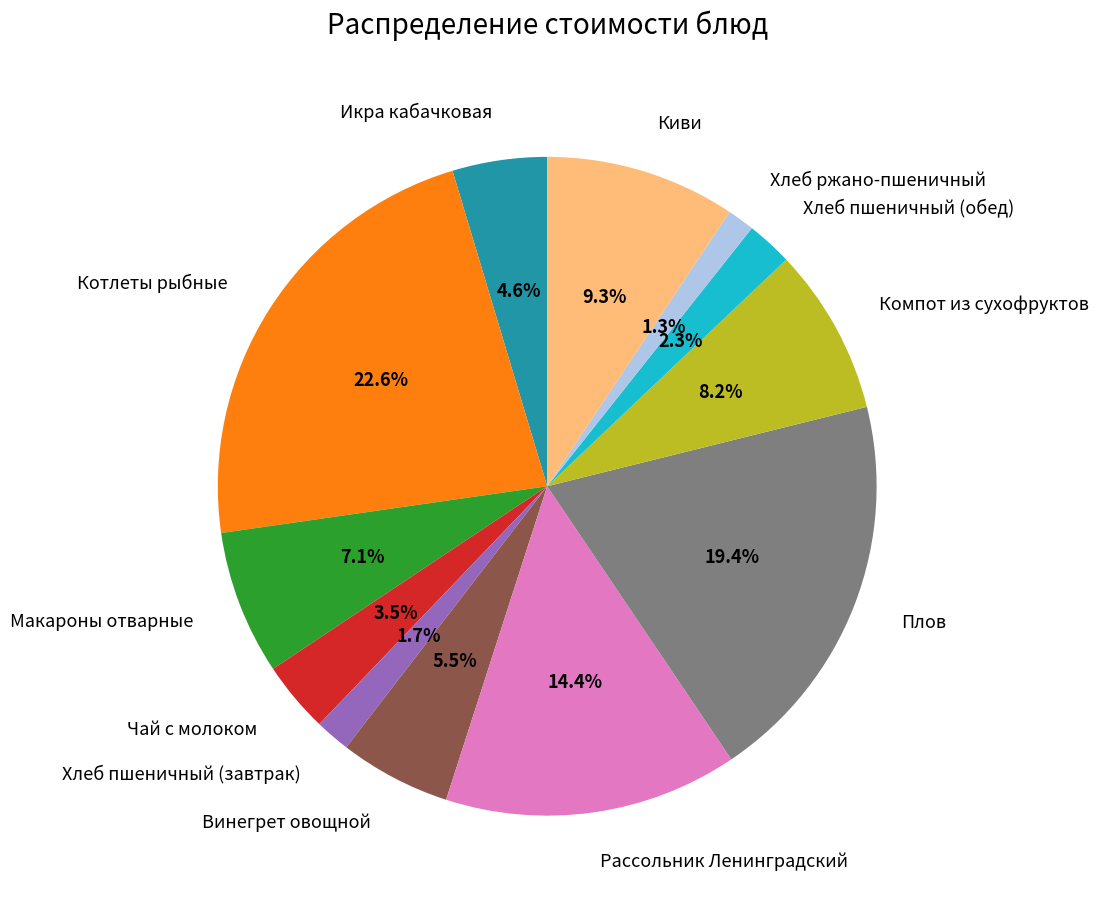

Approximately how many times larger is the value at Киви compared to Макароны отварные?

1.3